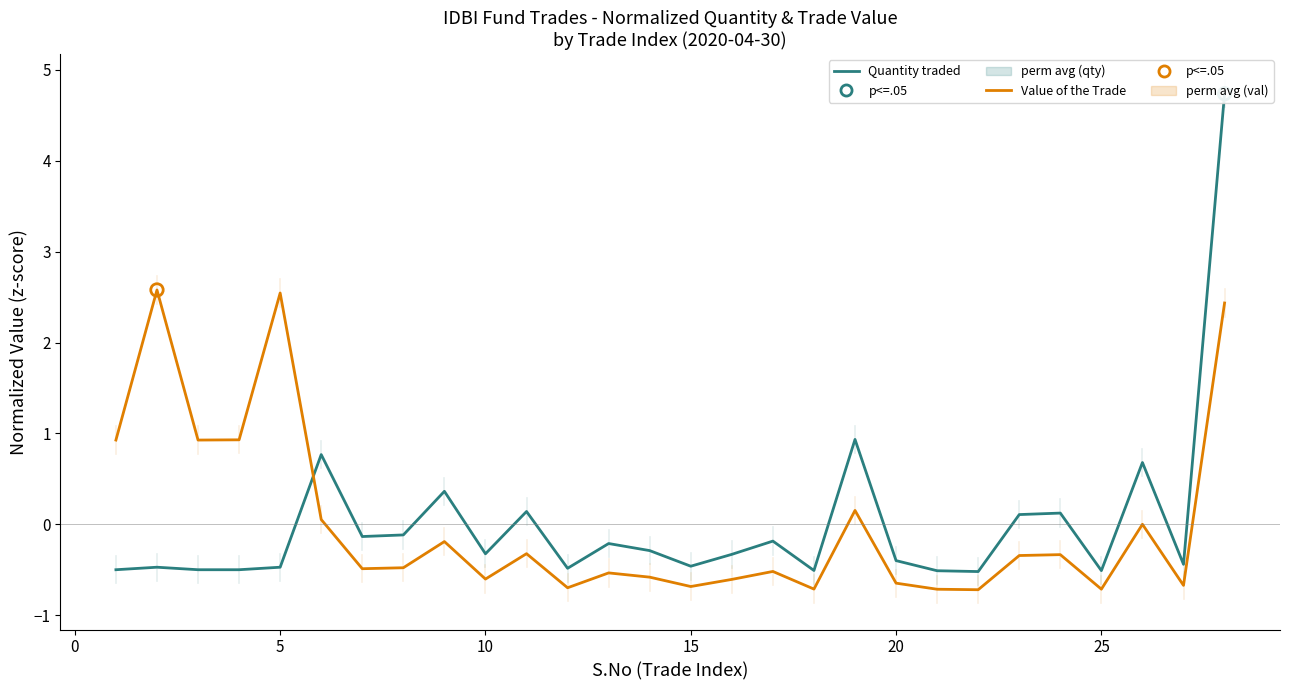

Which series has the largest Y range (max minus min)?

Quantity traded